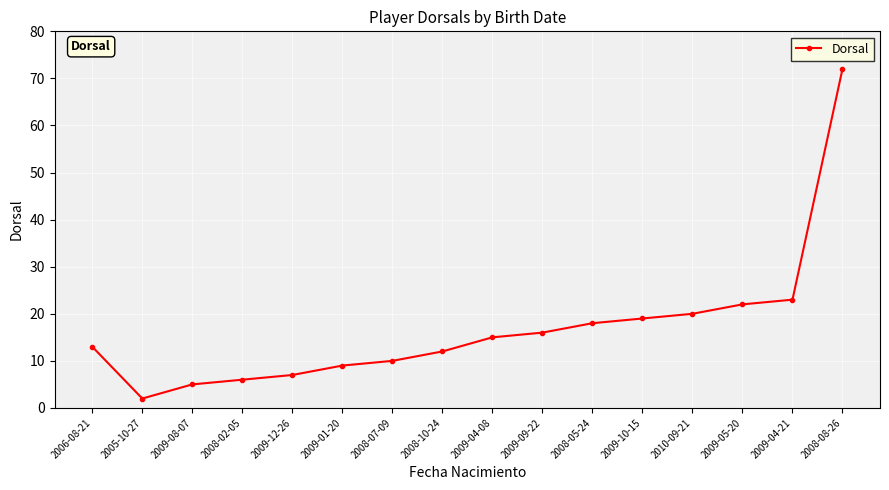

Reading left to right, extract all data points from this chart.

2006-08-21=13	2005-10-27=2	2009-08-07=5	2008-02-05=6	2009-12-26=7	2009-01-20=9	2008-07-09=10	2008-10-24=12	2009-04-08=15	2009-09-22=16	2008-05-24=18	2009-10-15=19	2010-09-21=20	2009-05-20=22	2009-04-21=23	2008-08-26=72